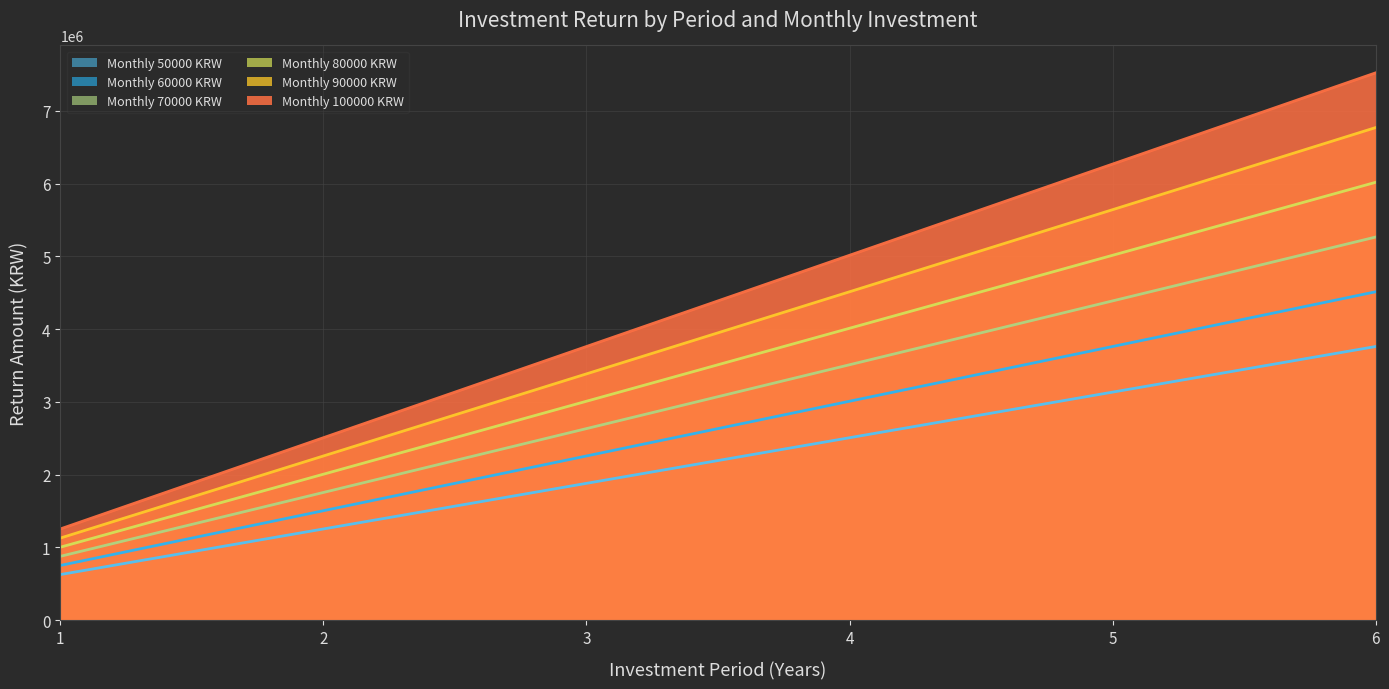

Count the 60000 values in the range 1504440 to 3761100.

4